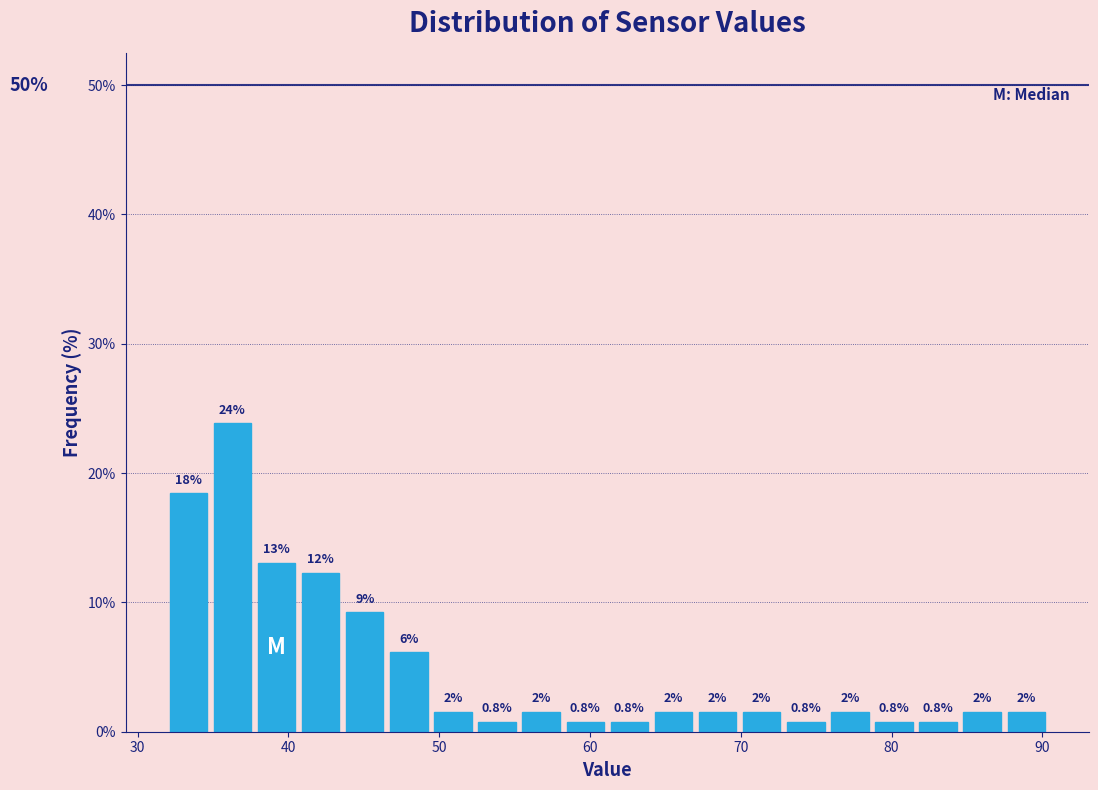

Read against the x-axis, roughly where is the centre of the tallest bar?

36